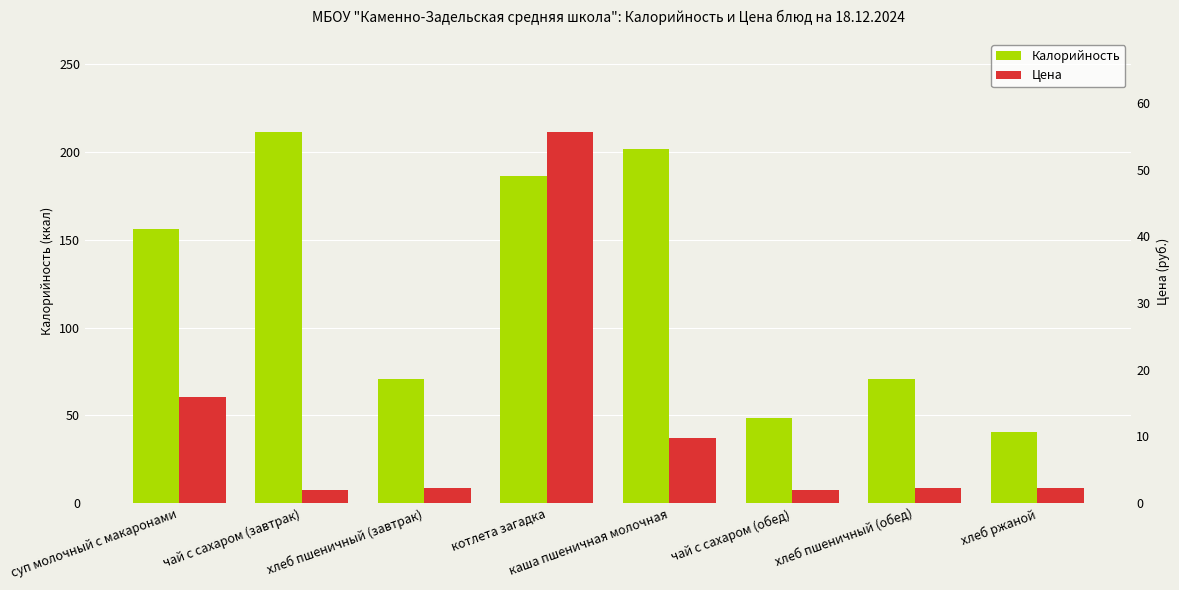

Is the value of Калорийность at чай с сахаром (завтрак) greater than the value of Цена at хлеб ржаной?

Yes